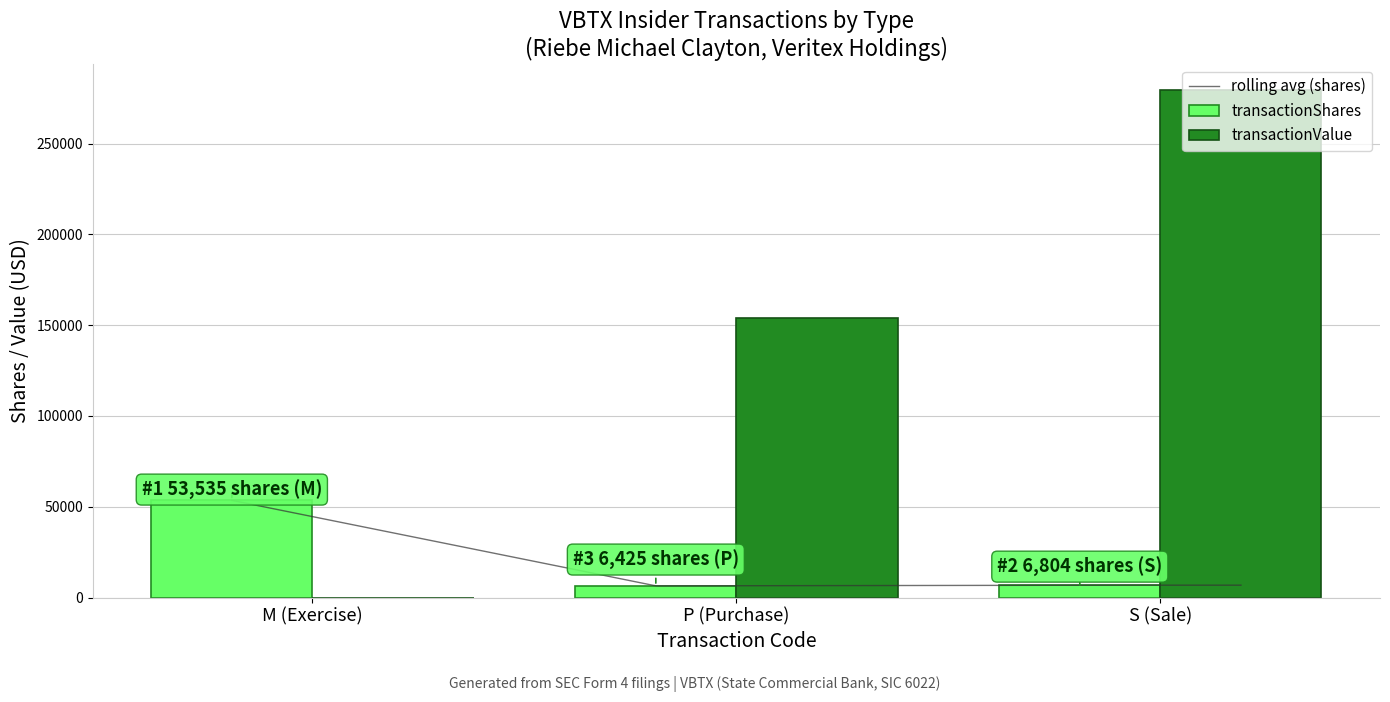

Which series has the largest total across all categories?

transactionValue